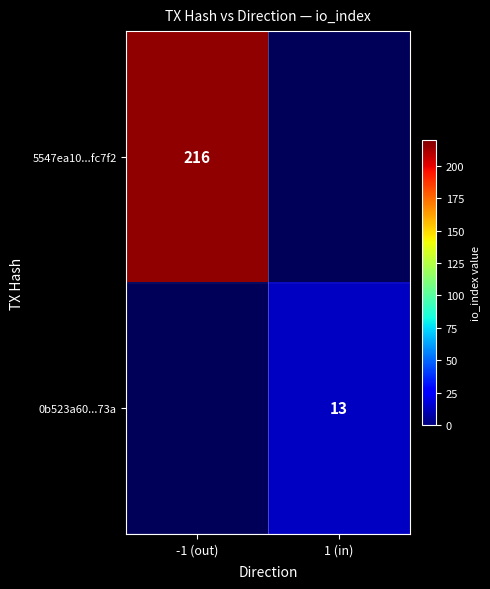

The 5547ea10...fc7f2 series shows 325 at -1 (out). True or false?

False